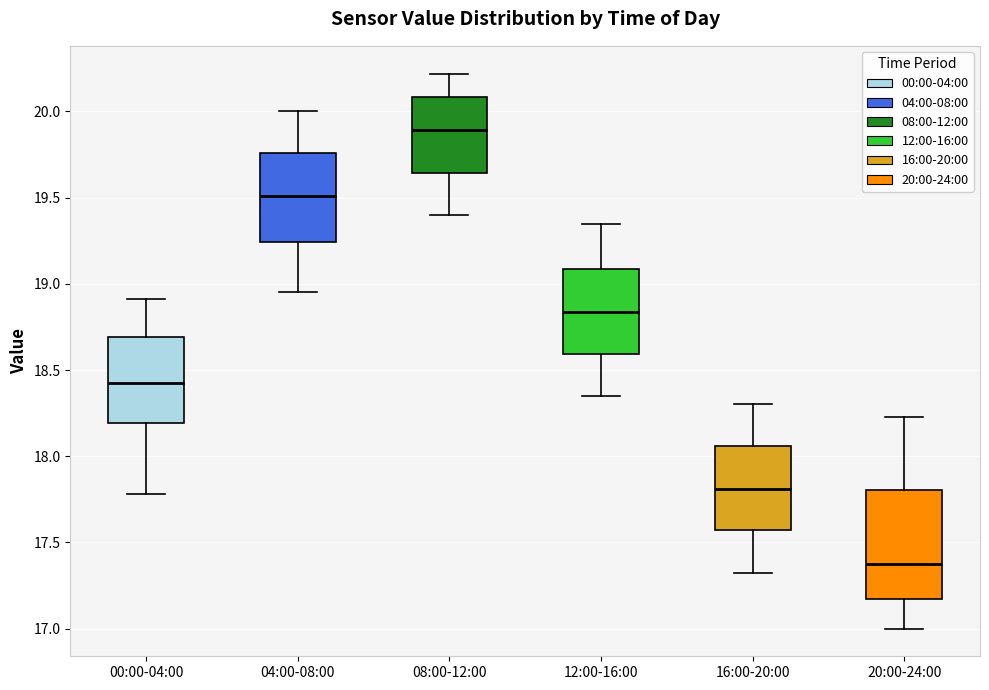

Which box is the tallest, from its lower edge to its upper edge?

20:00-24:00